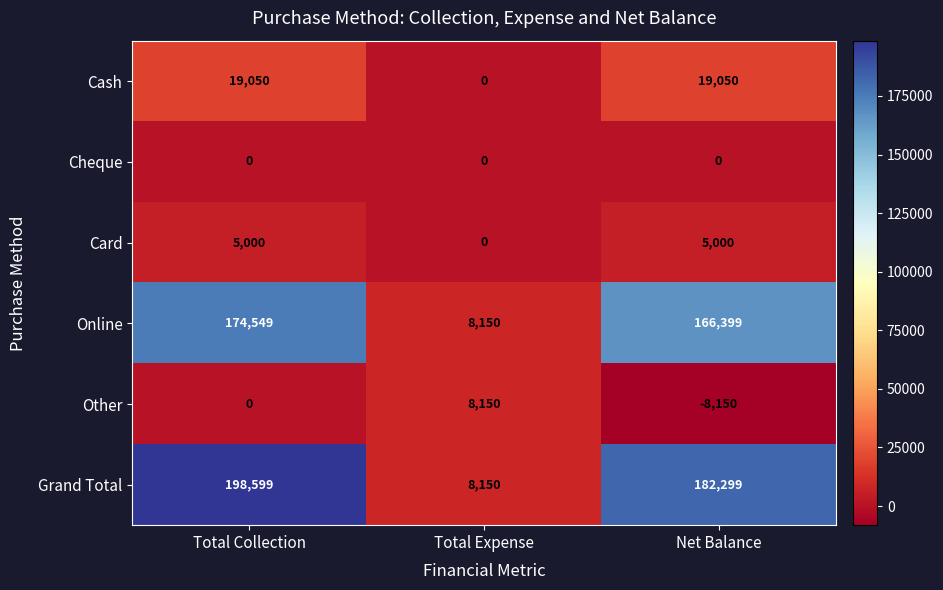

What is the greatest value displayed?

198599